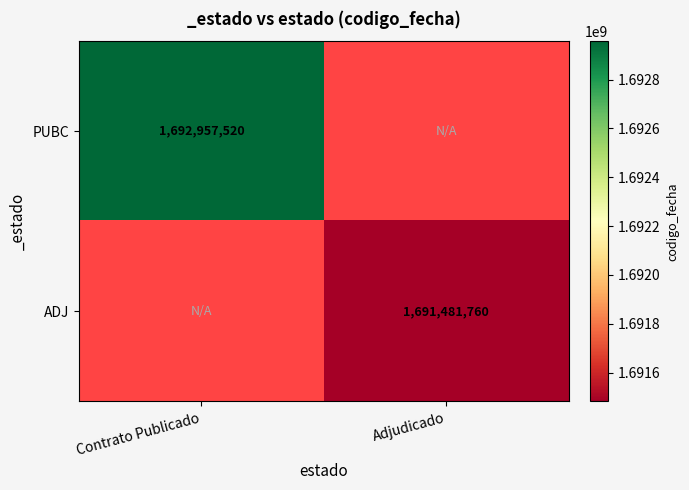

True or false: ADJ has a value of 1691481760 at Adjudicado.

True